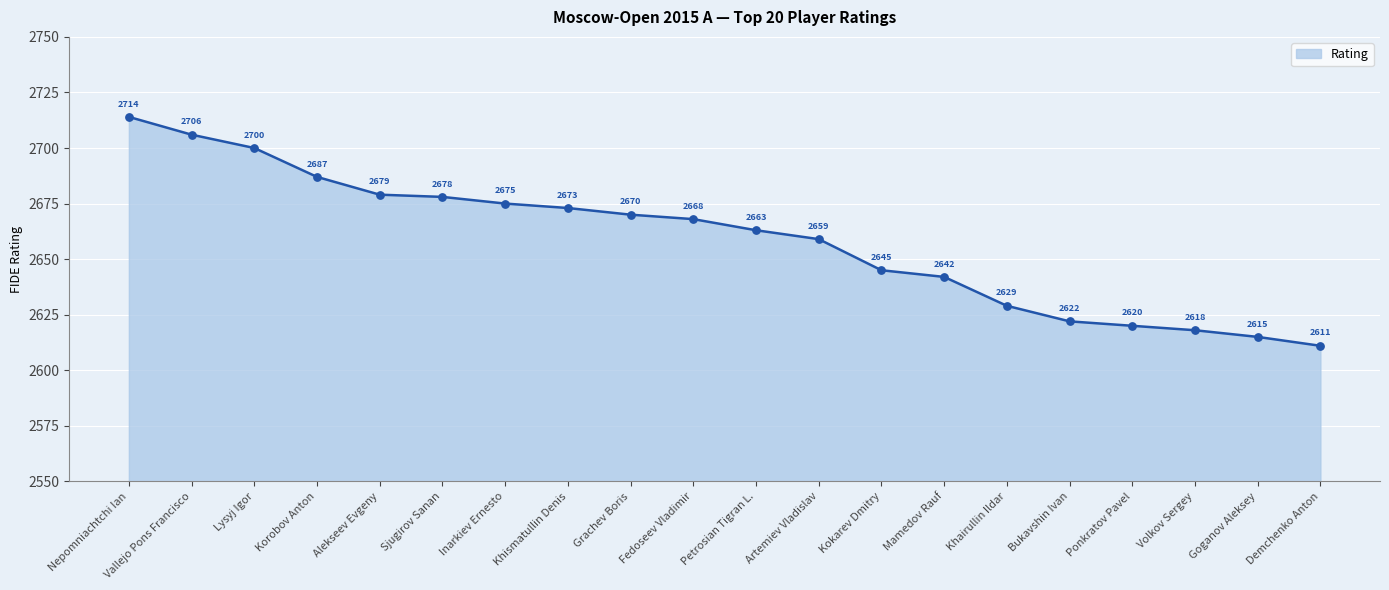

Approximately how many times larger is the value at Nepomniachtchi Ian compared to Vallejo Pons Francisco?

1.0